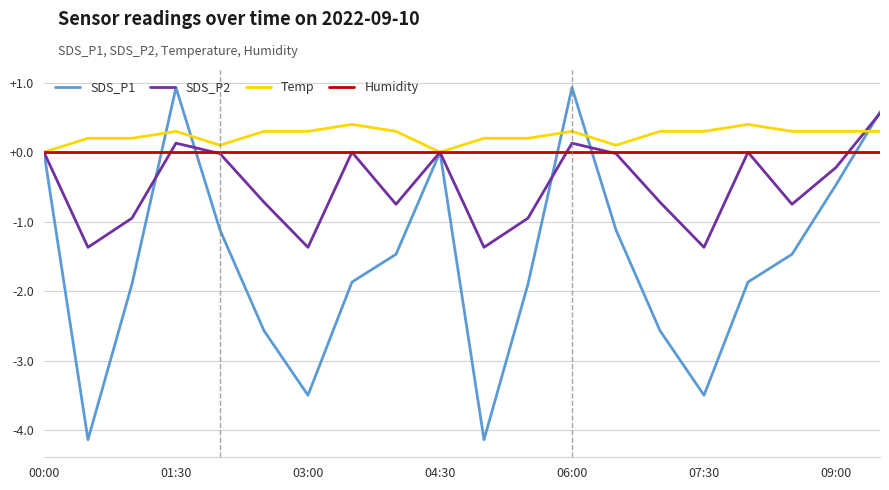

List the series in order of their peak value, lowest first.

Humidity, Temp, SDS_P2, SDS_P1